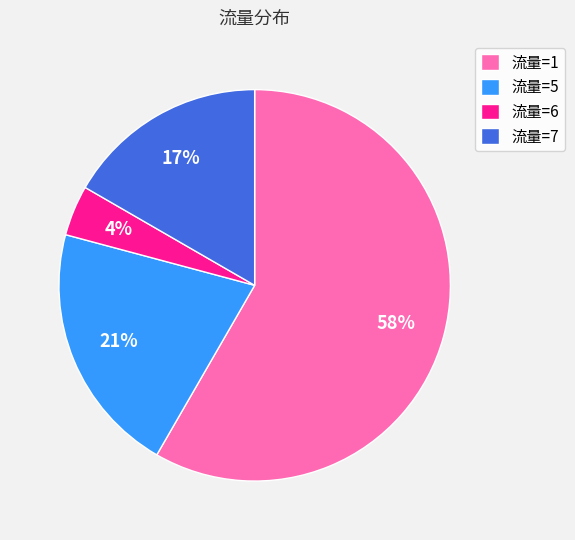

To the nearest percent, what percentage of the pie is 流量=6?

4%